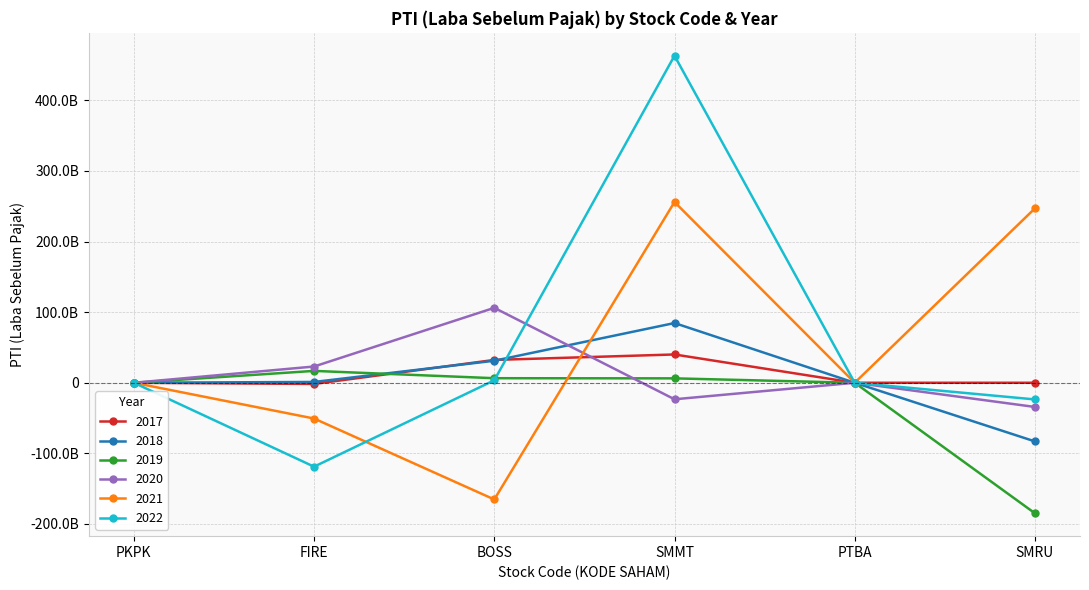

What are all the series names shown in the legend?

2017, 2018, 2019, 2020, 2021, 2022